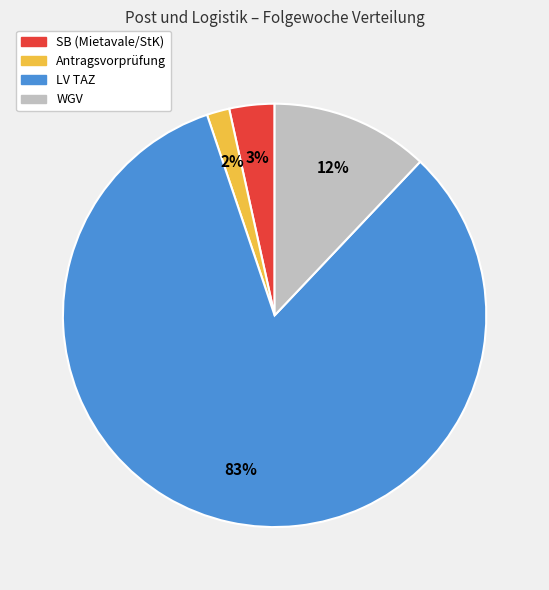

To the nearest percent, what portion does WGV represent?

12%